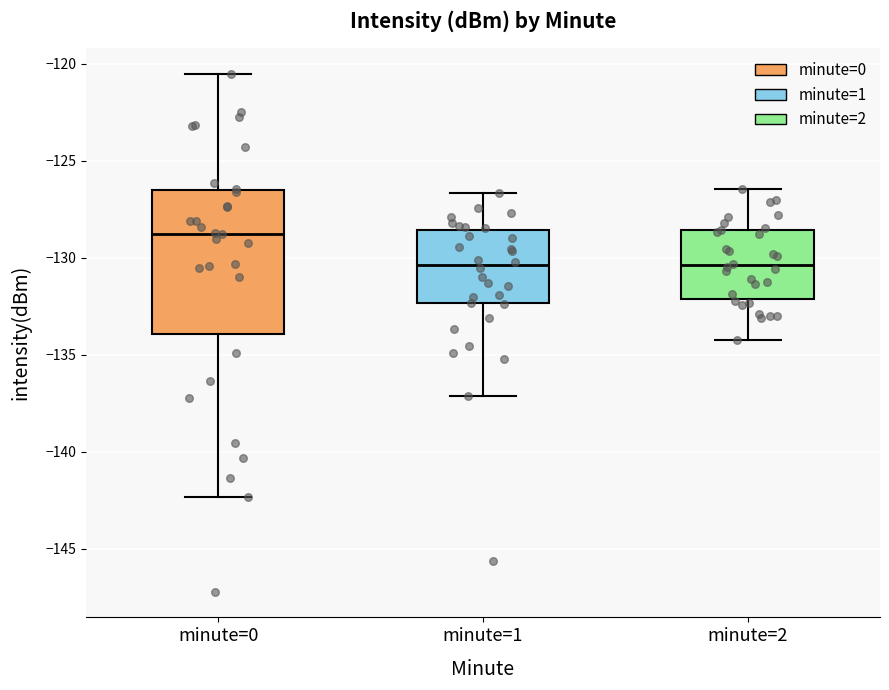

Reading left to right, transcribe this box plot: for each box, give where its median line is, the range the box spans, and where its two whiskers end, as read against the y-axis. The values are not printed on the chart, so give them approximately, as read against the axis.

minute=0: median -129.0, box -134.0 to -126.5, whiskers -142.5 to -120.5
minute=1: median -130.5, box -132.5 to -128.5, whiskers -137.0 to -126.5
minute=2: median -130.5, box -132.0 to -128.5, whiskers -134.0 to -126.5